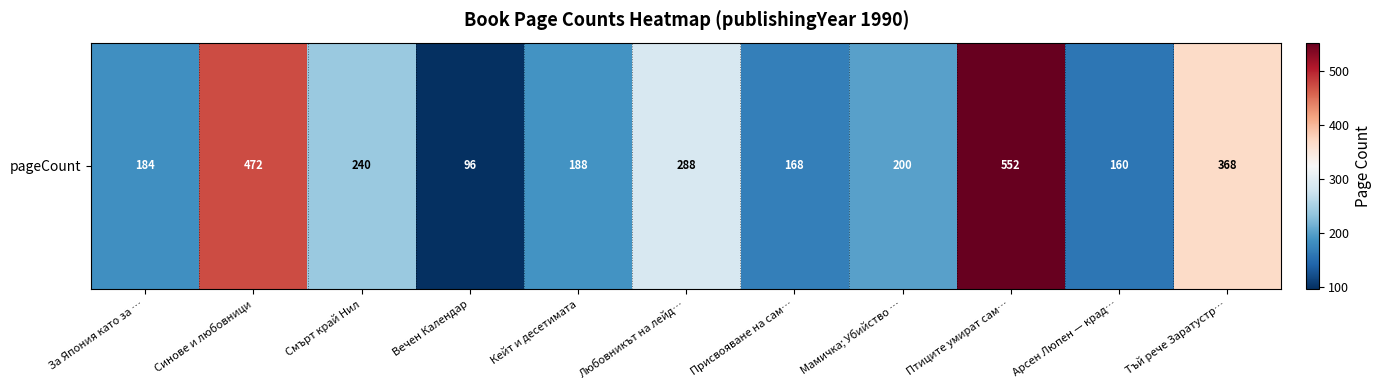

What is the difference between the values at Кейт и десетимата and Птиците умират сам…?

364